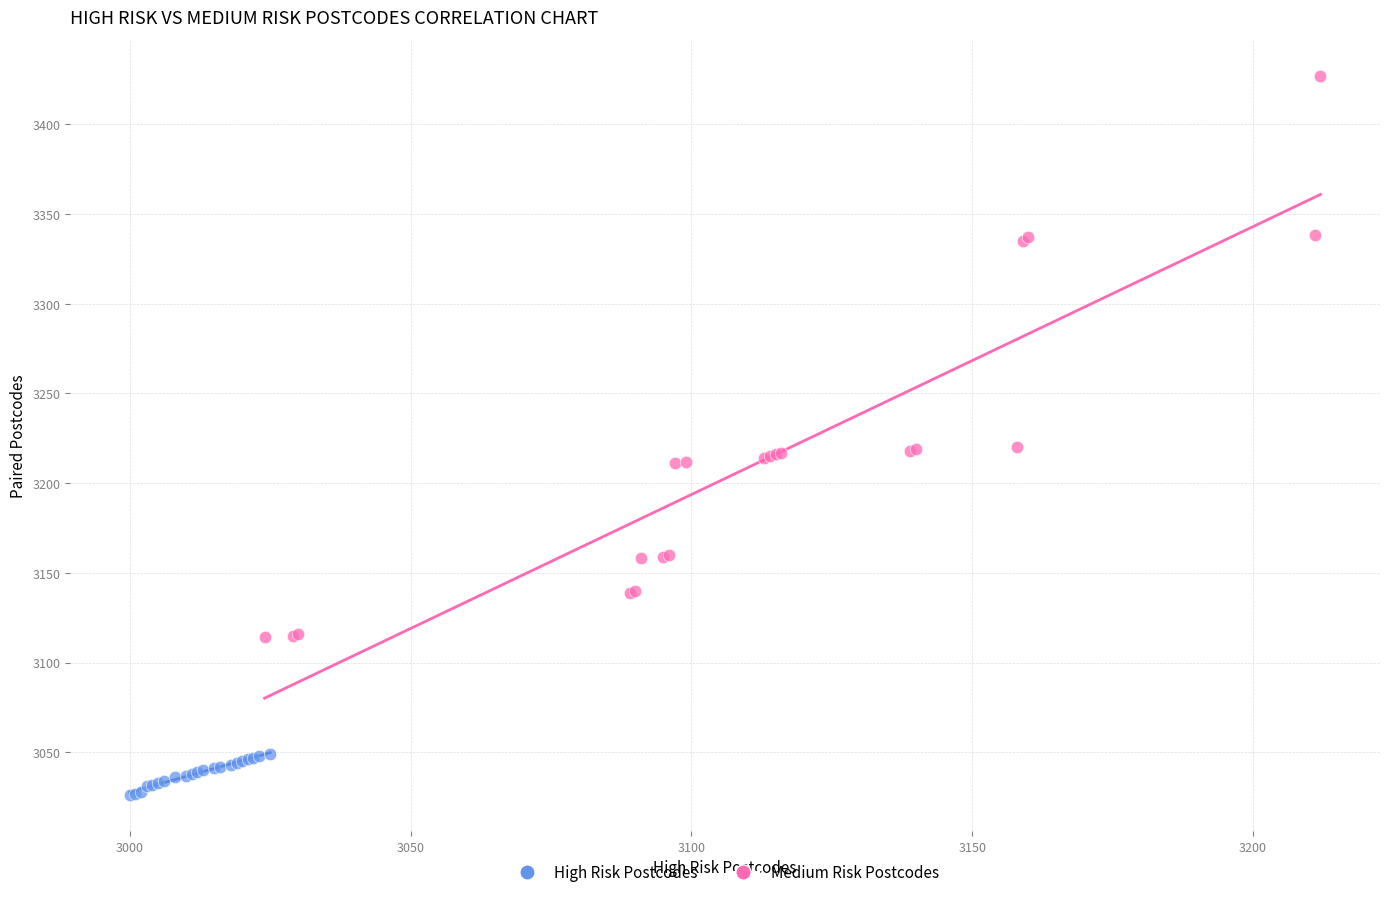

Which series contains the highest Y value?

Medium Risk Postcodes